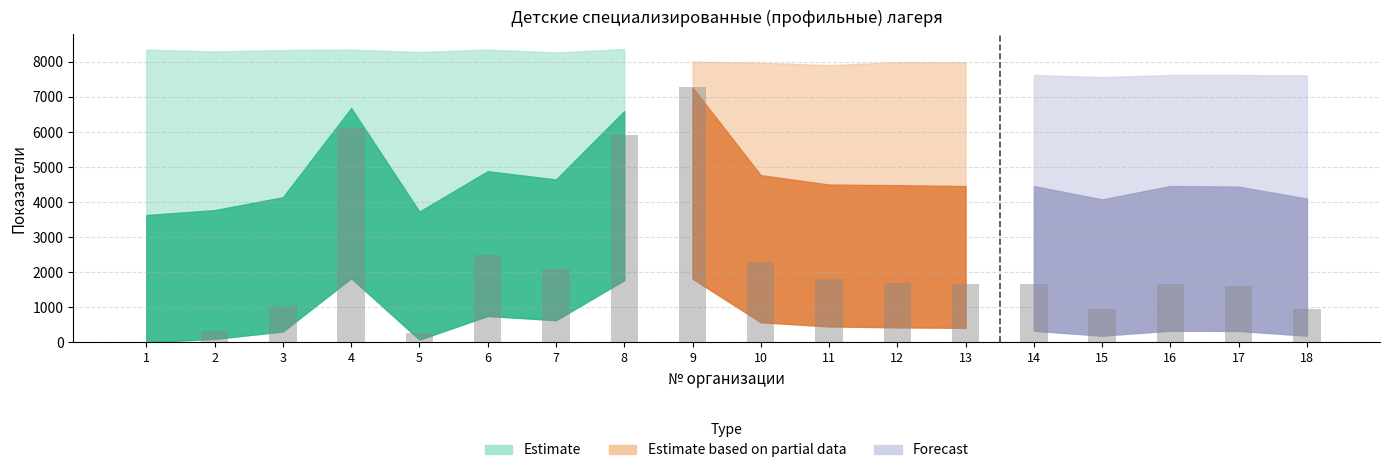

What is the change in value from 9 to 18?

-6330.0